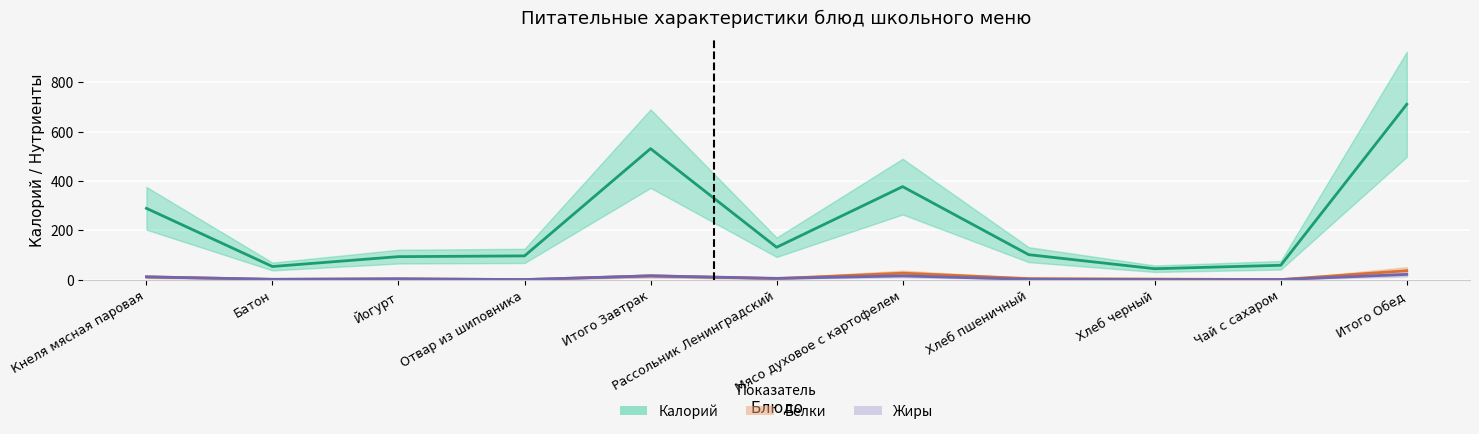

How many series are shown in this chart?

3